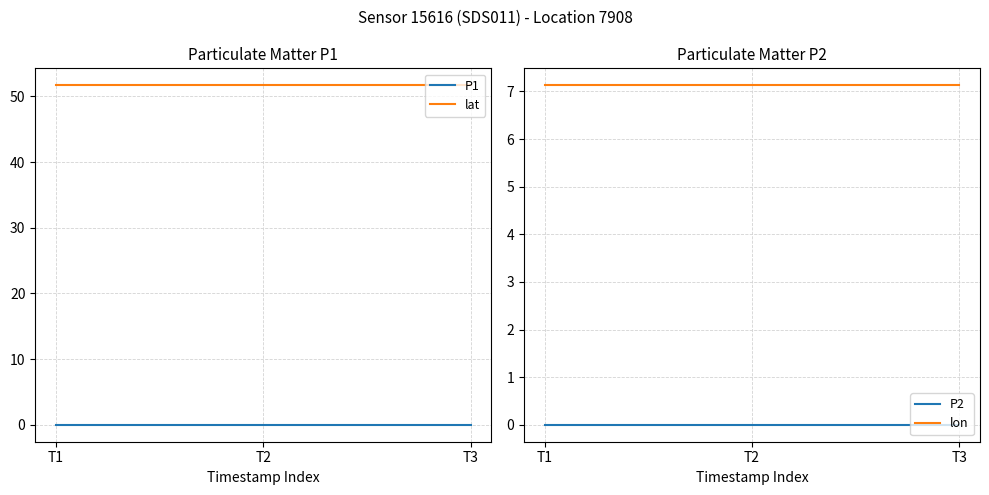

Reading left to right, extract all data points from this chart.

P1: 0.0	0.0	0.0
lat: 51.7	51.7	51.7
P2: 0.0	0.0	0.0
lon: 7.1	7.1	7.1